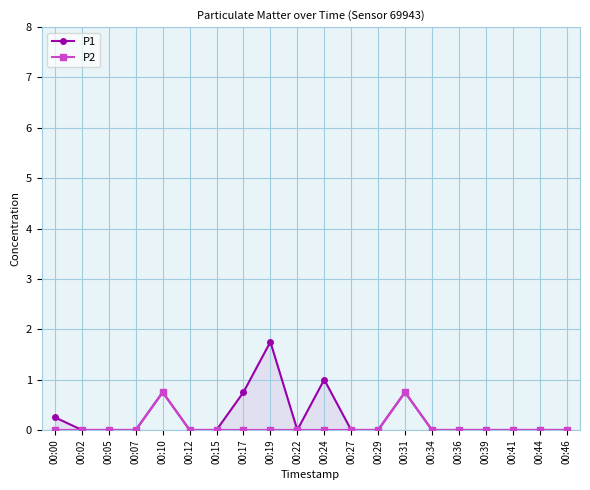

How many lines are shown in the chart?

2